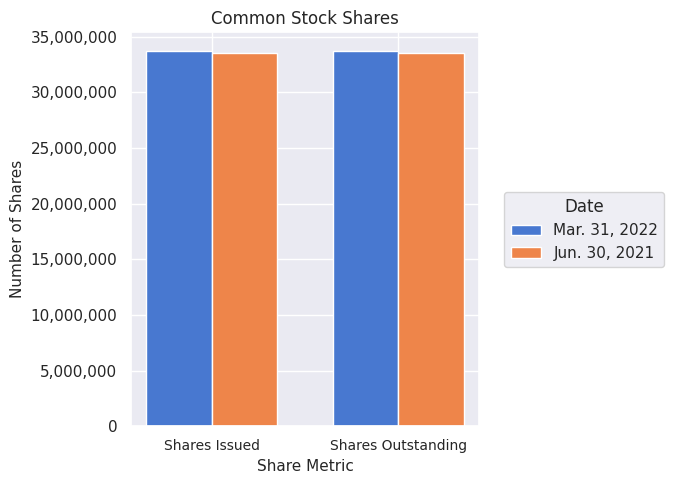

What is the minimum value shown in the chart?

33514952